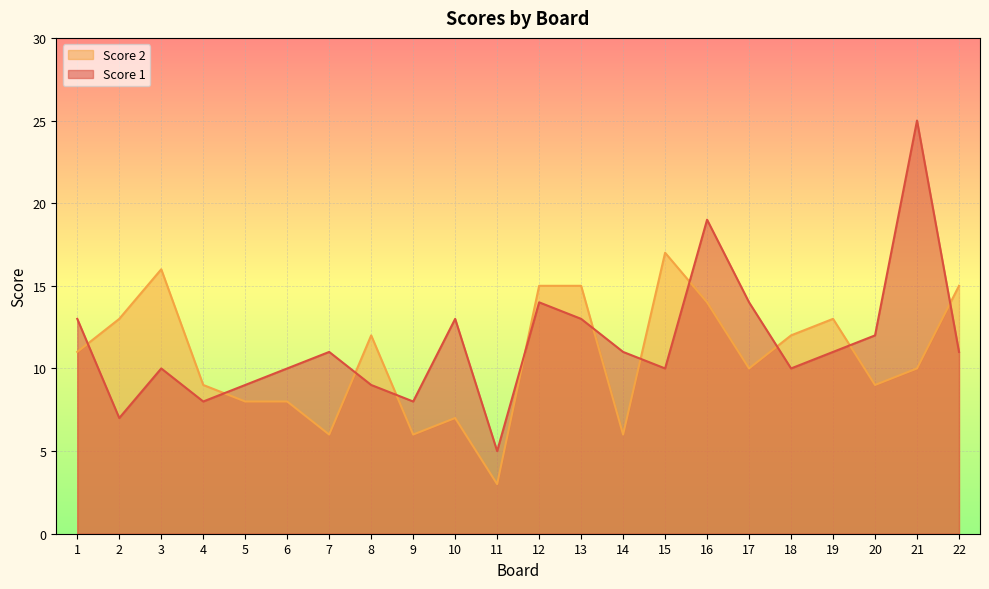

How many times do Score 1 and Score 2 cross each other?

11